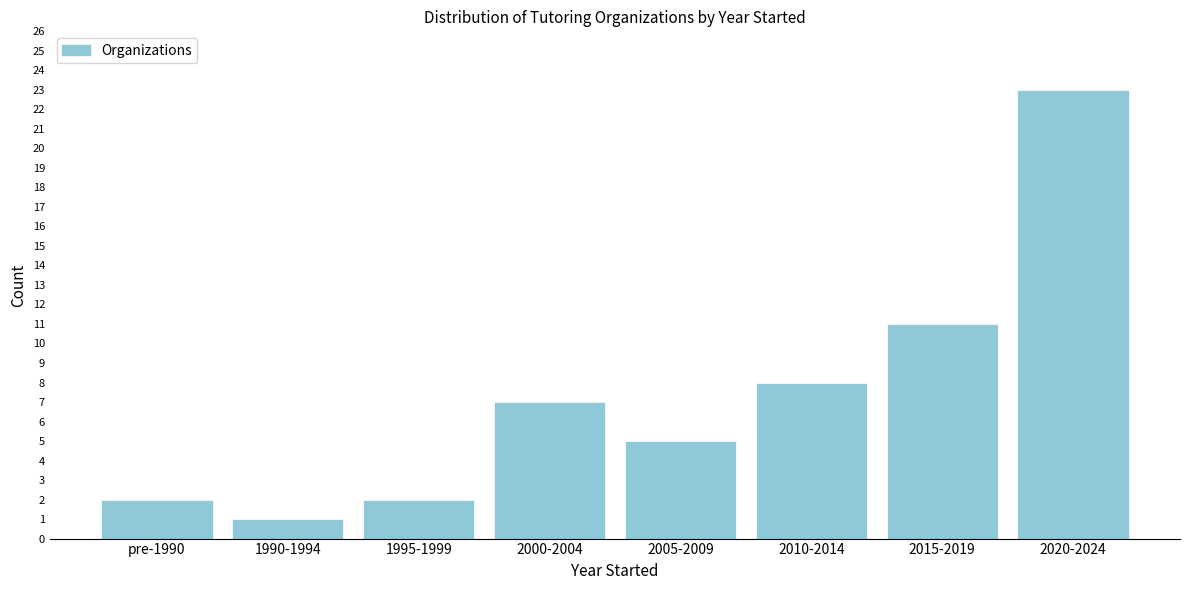

Reading left to right, list all the values displayed in this chart.

2	1	2	7	5	8	11	23